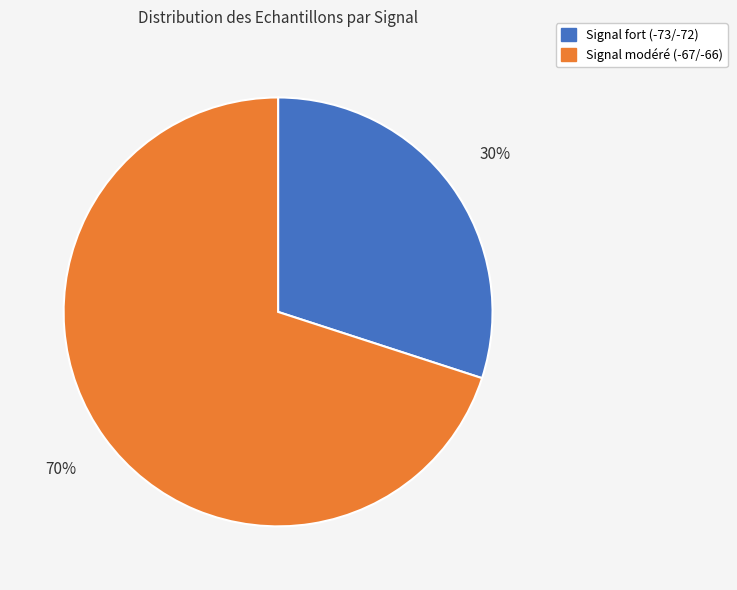

Is there a majority slice in this chart?

Yes